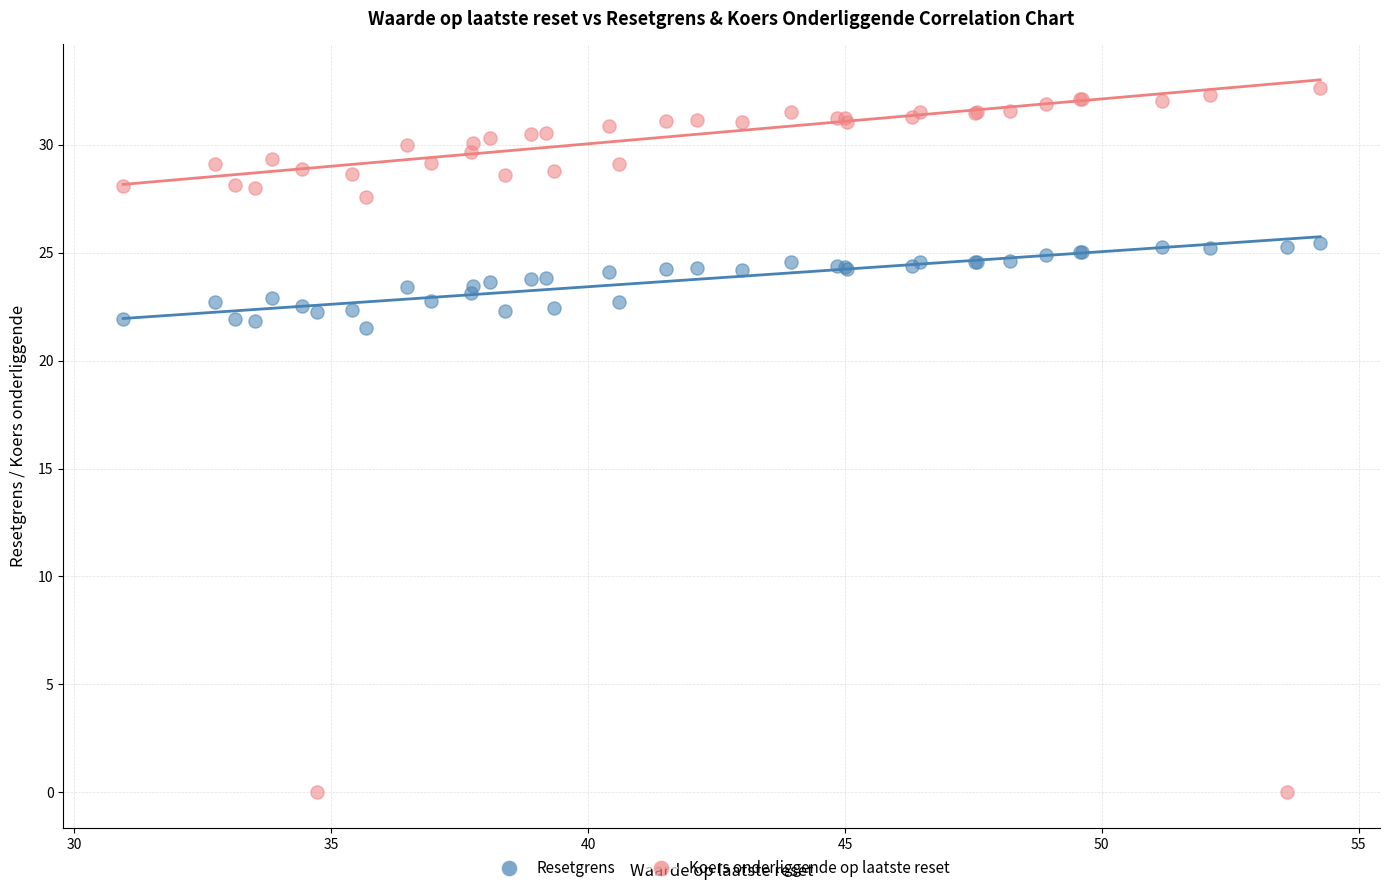

Which series reaches the maximum Y coordinate?

Koers onderliggende op laatste reset